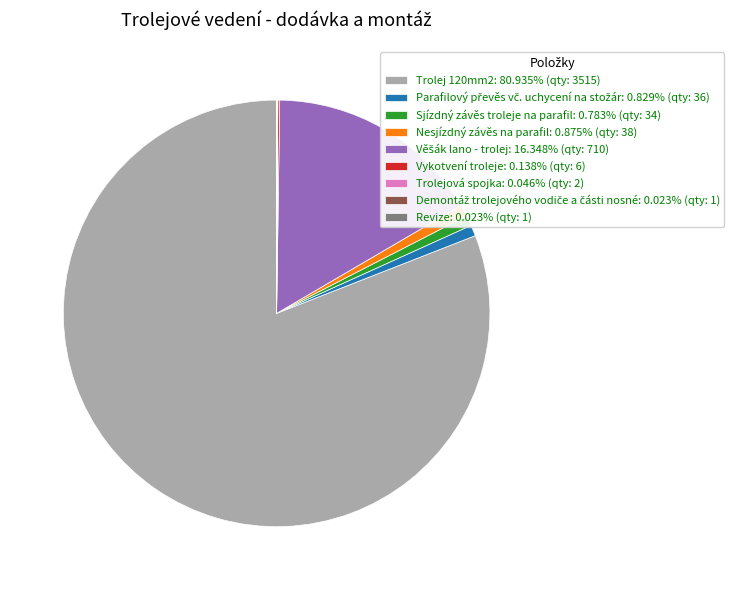

Is there any slice that represents more than half of the pie?

Yes